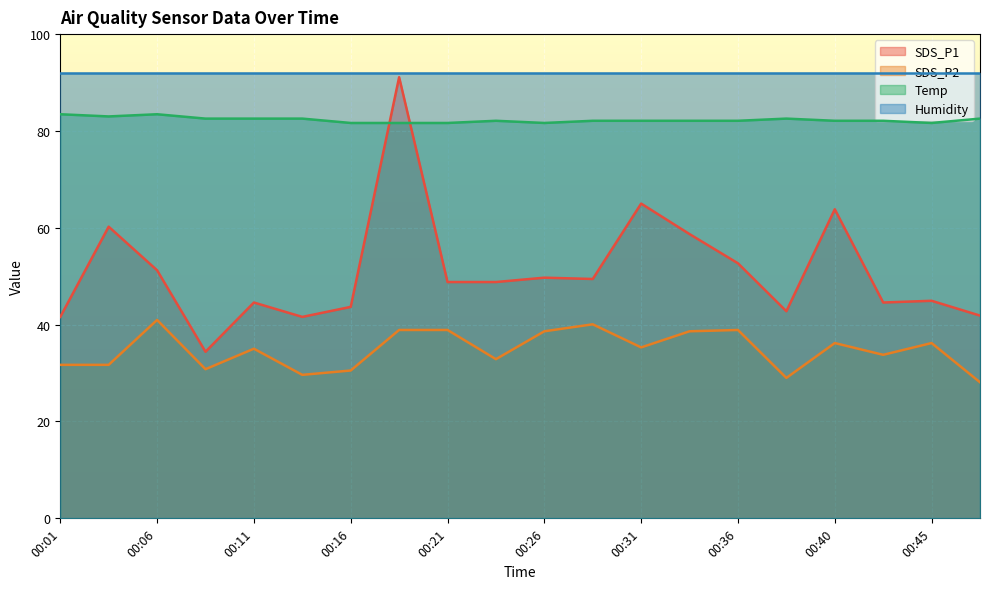

What is the value of the SDS_P1 point at the 17th from the left?

63.8